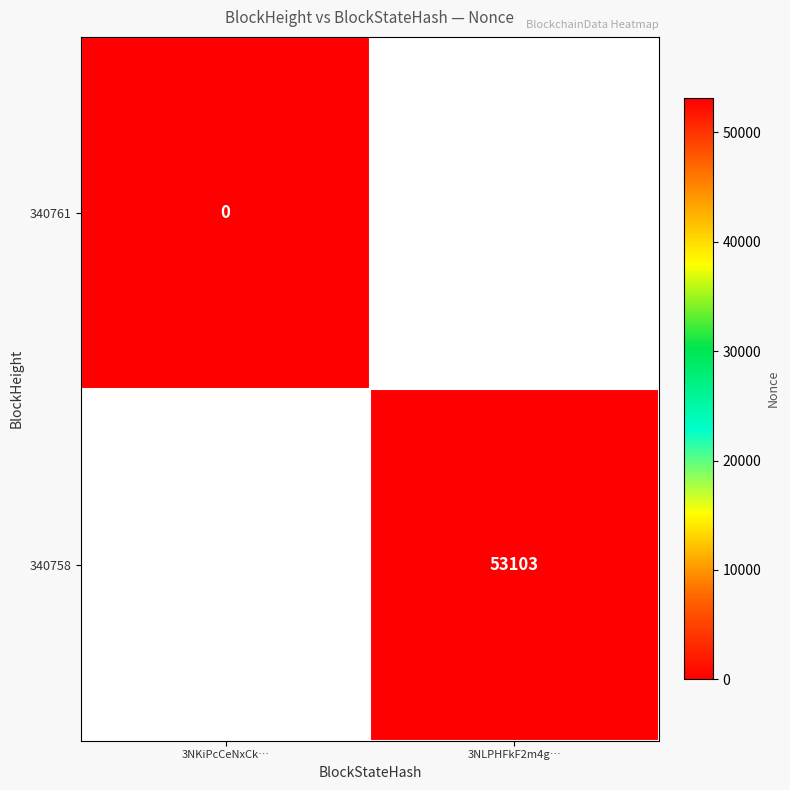

Between 3NKiPcCeNxCk… and 3NLPHFkF2m4g…, which is larger?

3NLPHFkF2m4g…